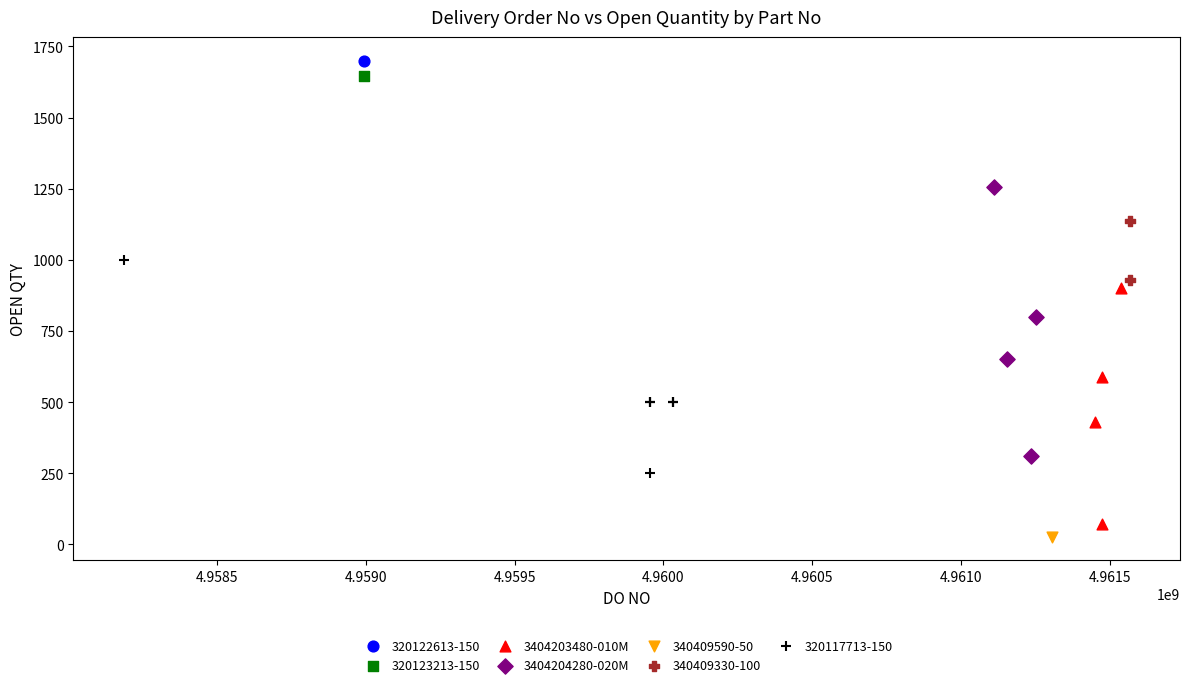

Which series contains the highest Y value?

320122613-150